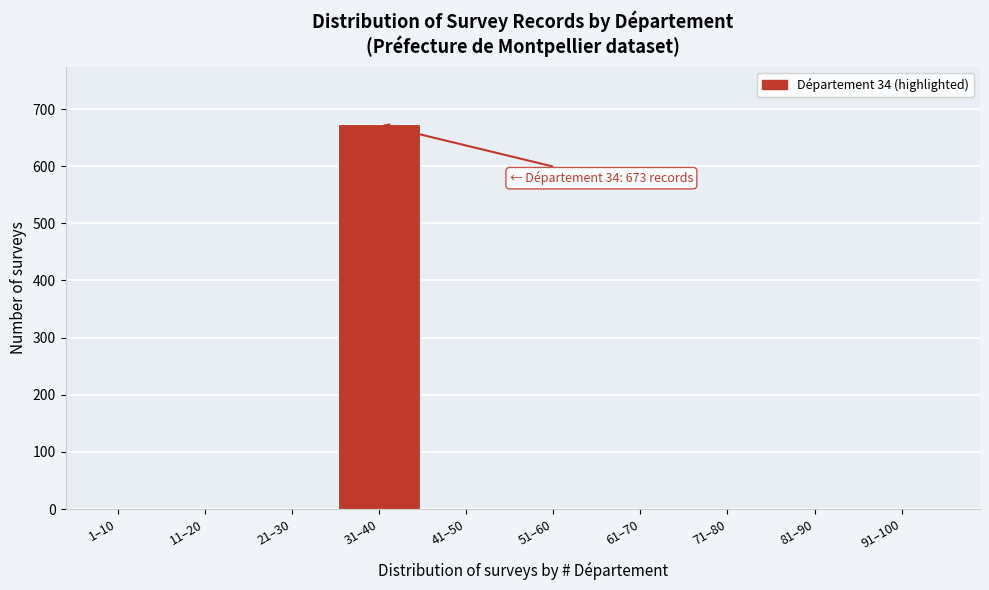

Reading right to left, what are all the values shown in this chart?

91–100=0	81–90=0	71–80=0	61–70=0	51–60=0	41–50=0	31–40=673	21–30=0	11–20=0	1–10=0